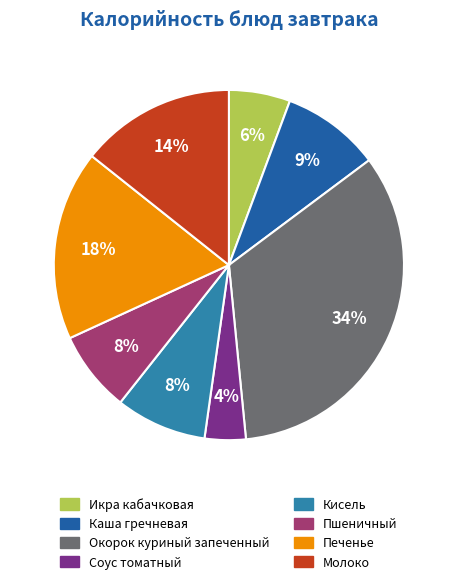

To the nearest percent, what percentage of the pie is Окорок куриный запеченный?

34%